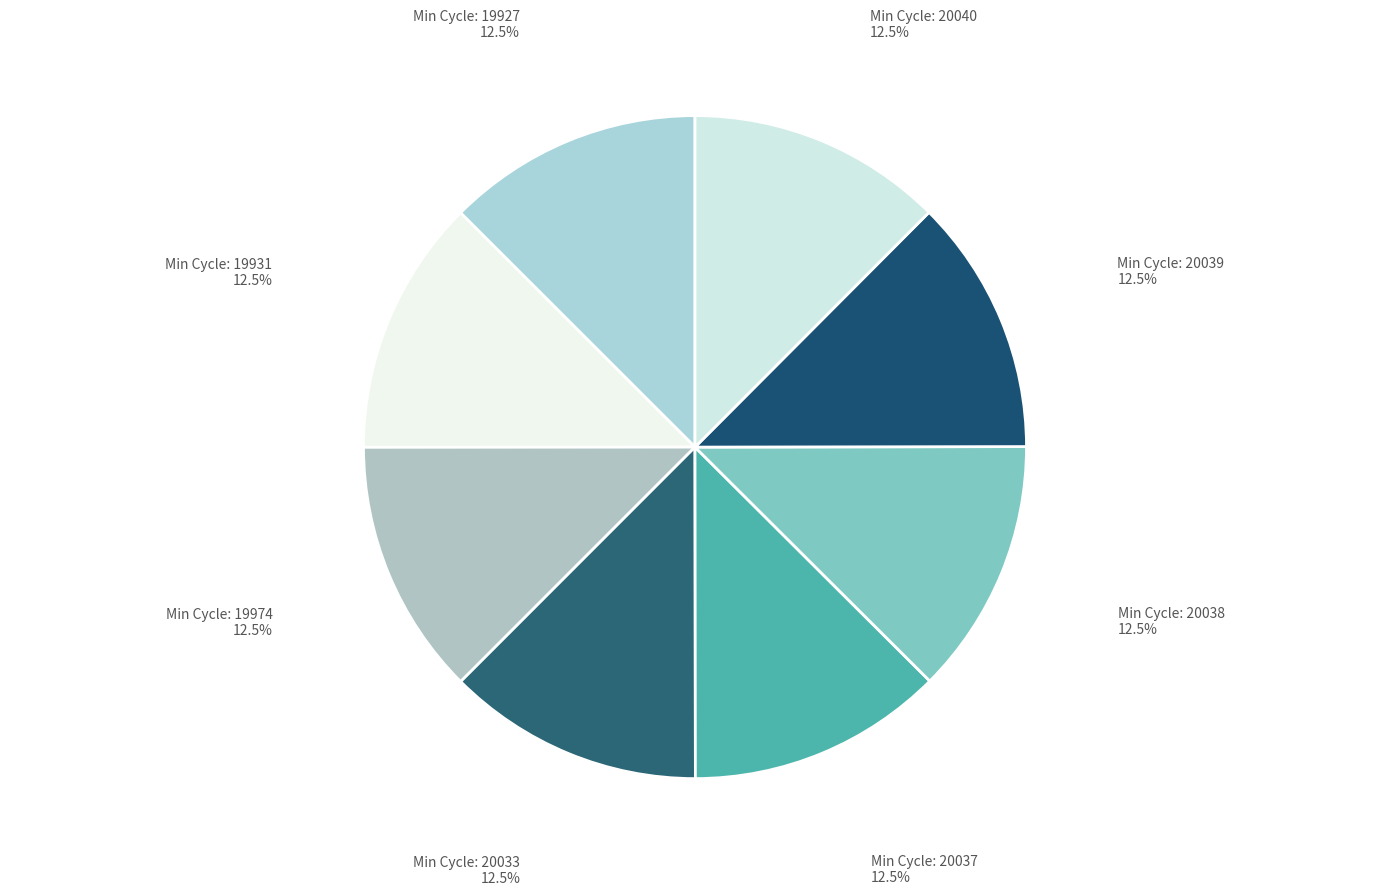

How many segments does this pie chart have?

8